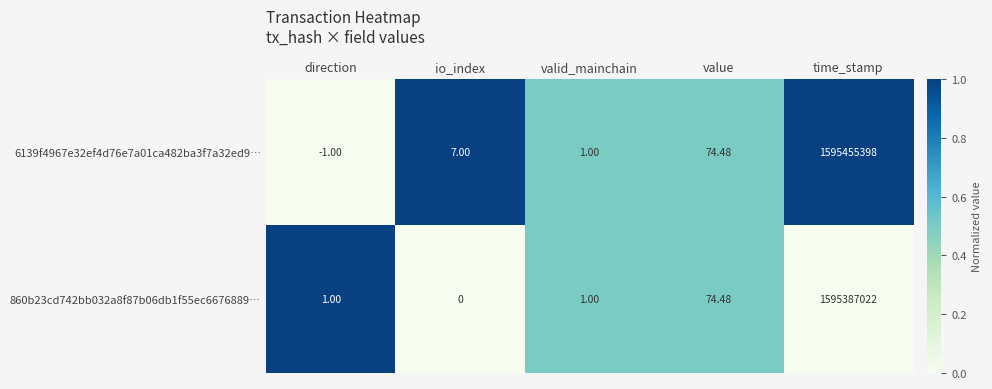

Count the number of categories in the chart.

5